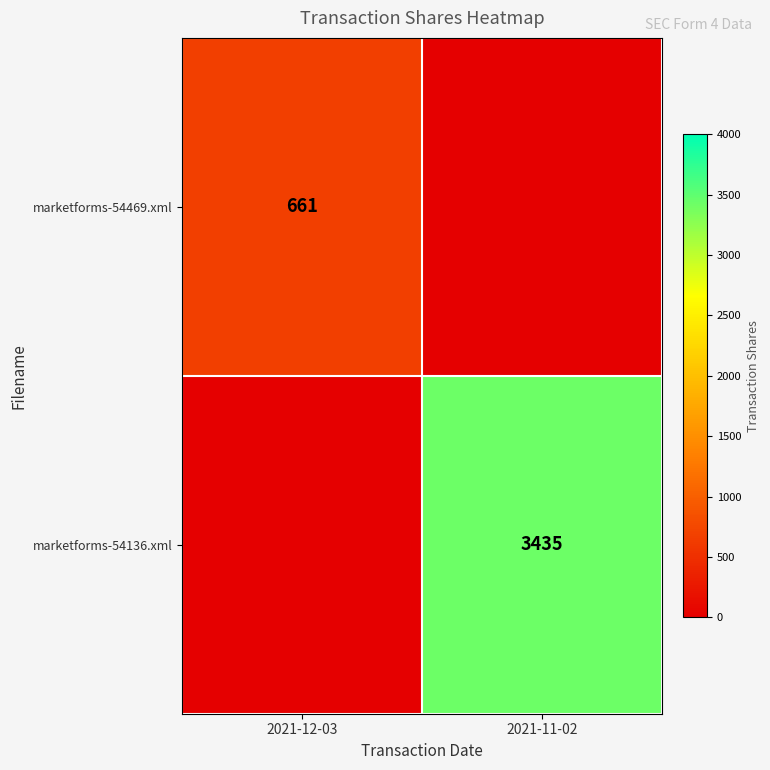

Is it true that marketforms-54469.xml equals 661 at 2021-12-03?

True